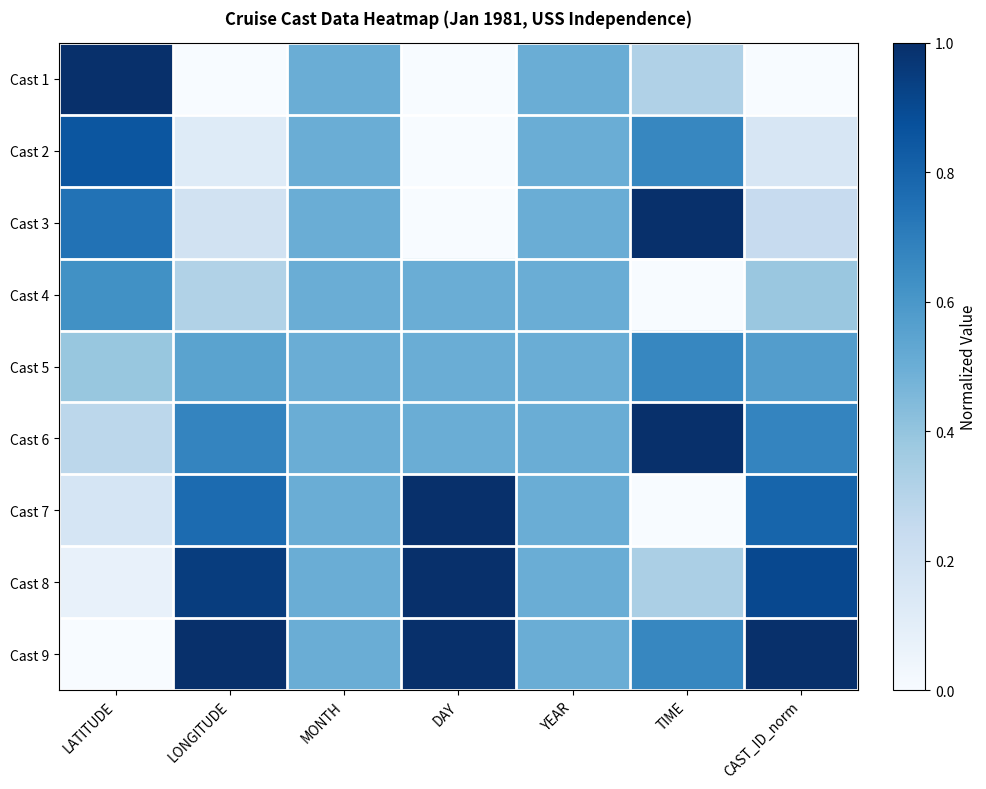

List the series in order of their peak value, highest first.

Cast 1, Cast 3, Cast 6, Cast 7, Cast 8, Cast 9, Cast 2, Cast 5, Cast 4